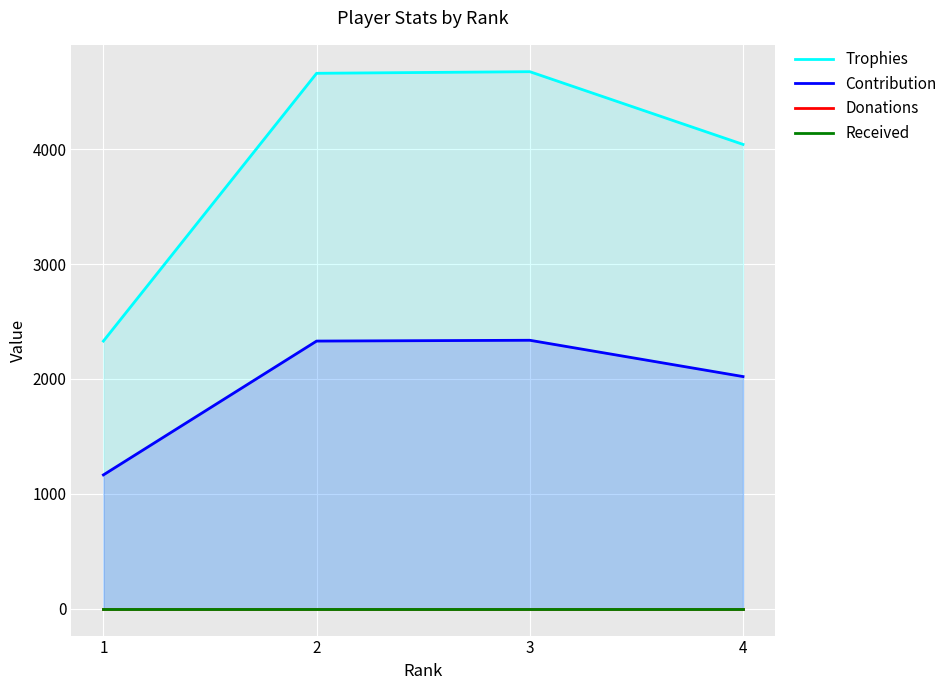

Which series changed the most between 1 and 2?

Trophies